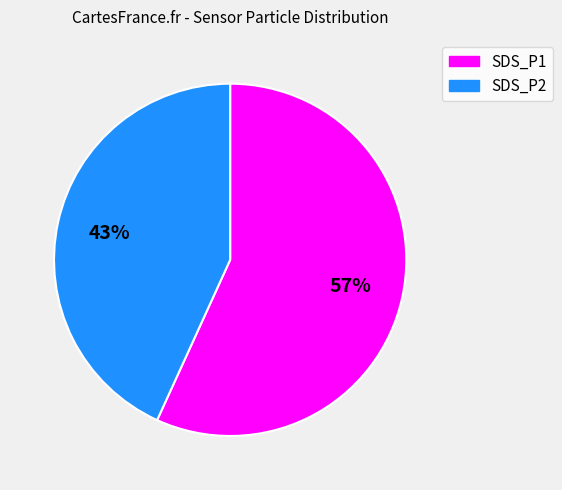

What percentage is the SDS_P2 slice, to the nearest percent?

43%